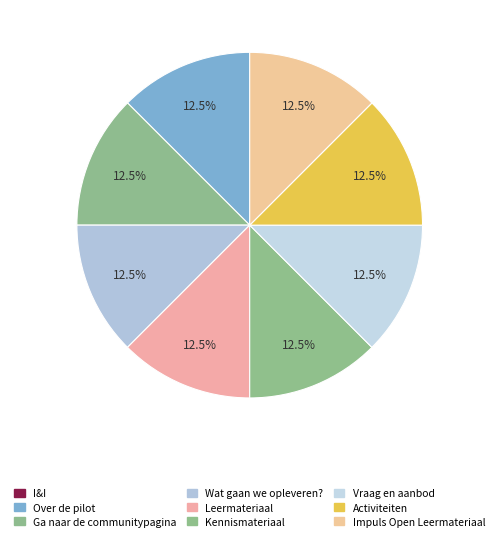

Which slice is the smallest?

I&I